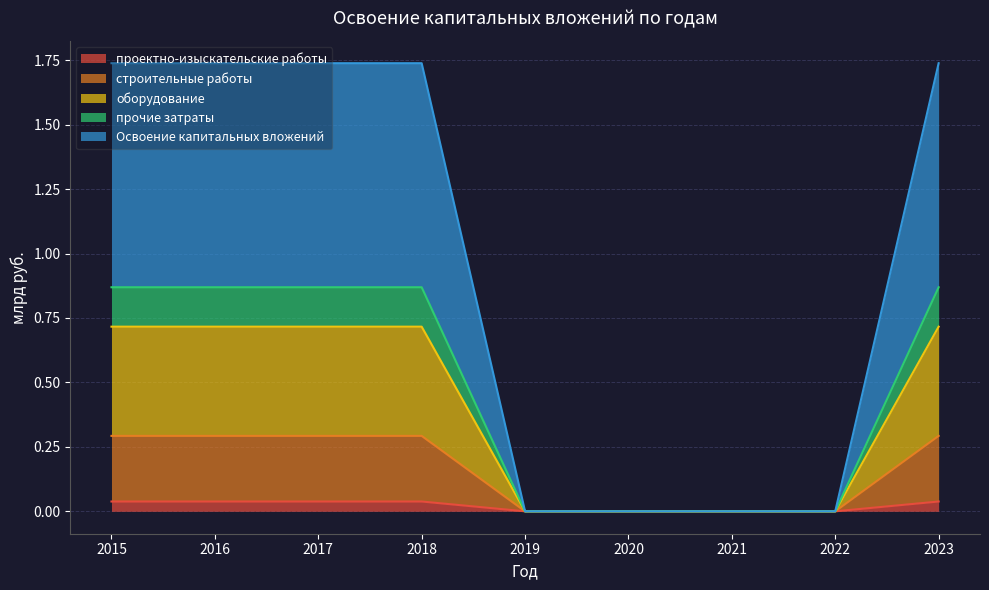

How many lines are shown in the chart?

5